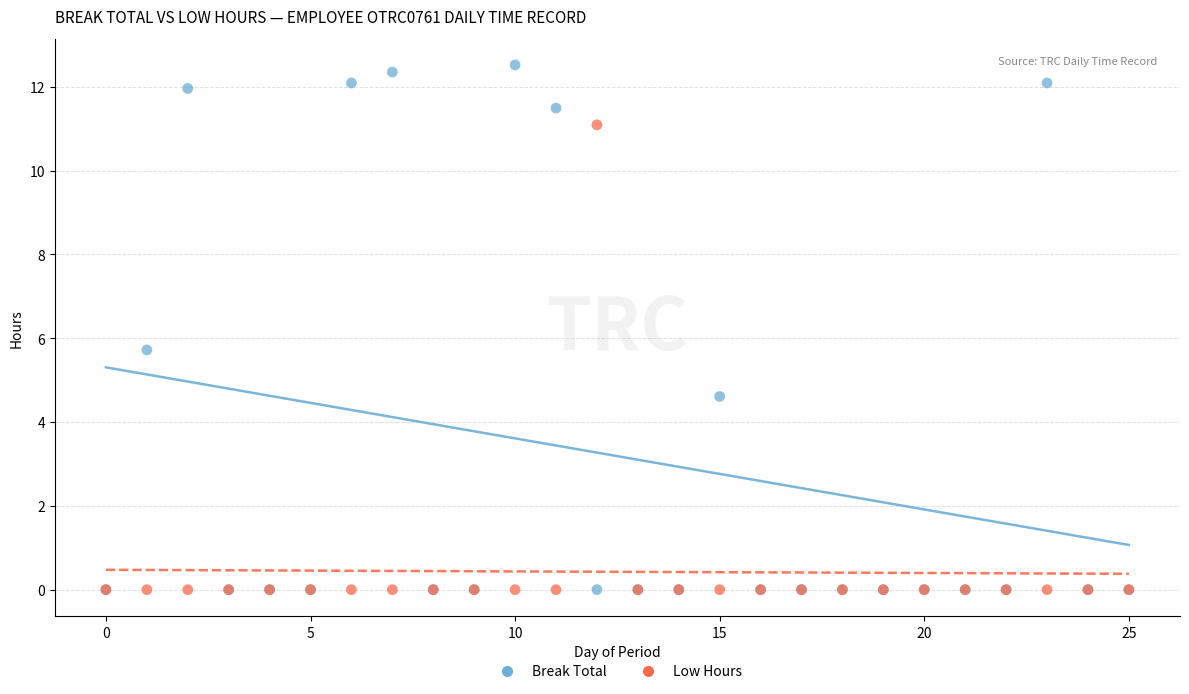

In the Break Total series, what Y value is closest to 6?

5.7